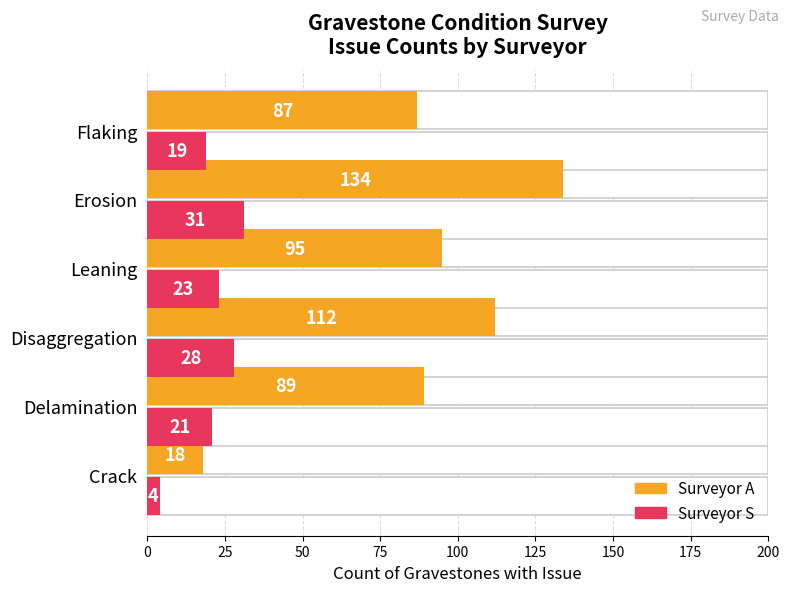

Rank the series by their maximum value, from lowest to highest.

Surveyor S, Surveyor A